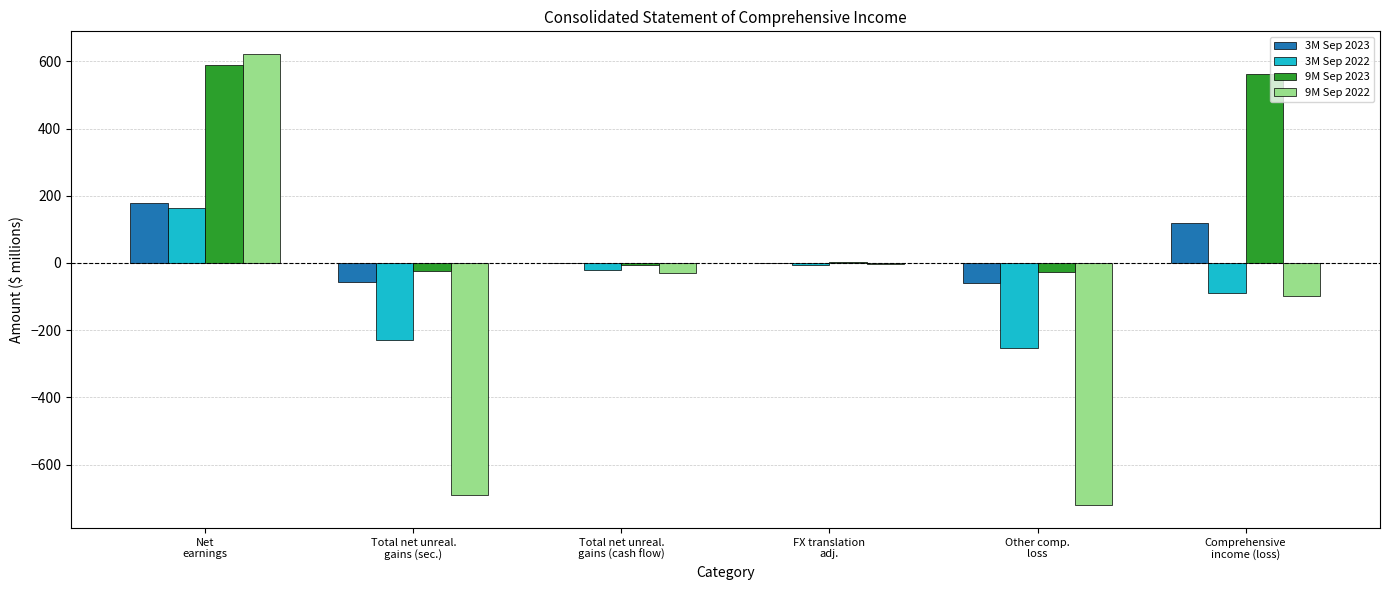

What is the greatest value displayed?

622